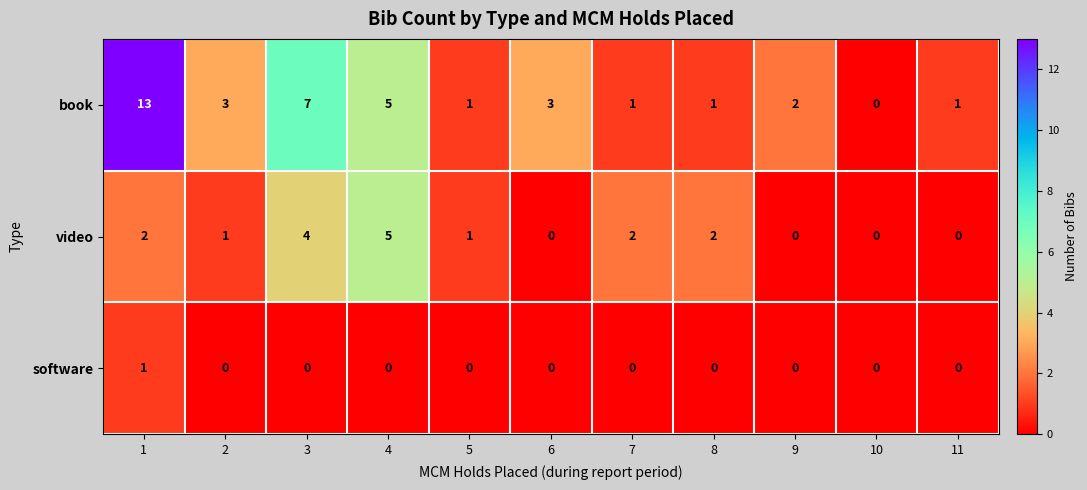

Which series has the largest total across all categories?

book